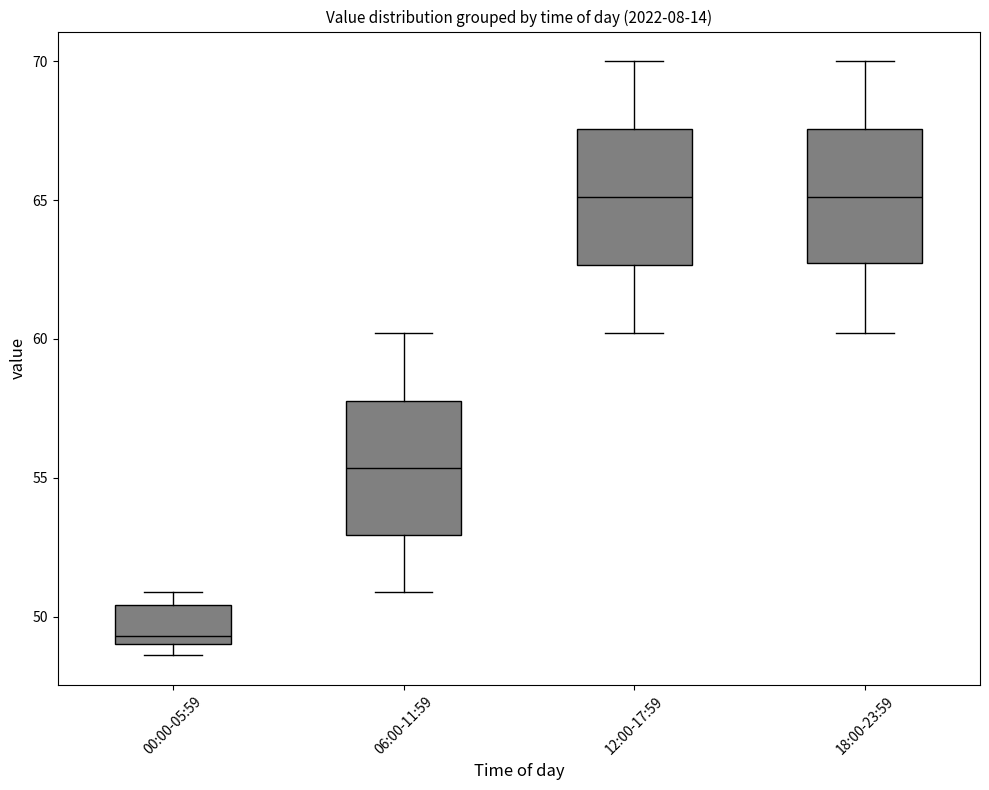

Where does the upper whisker of the box for 06:00-11:59 end on the y-axis? The values are not printed on the chart, so give them approximately, as read against the axis.

60.0